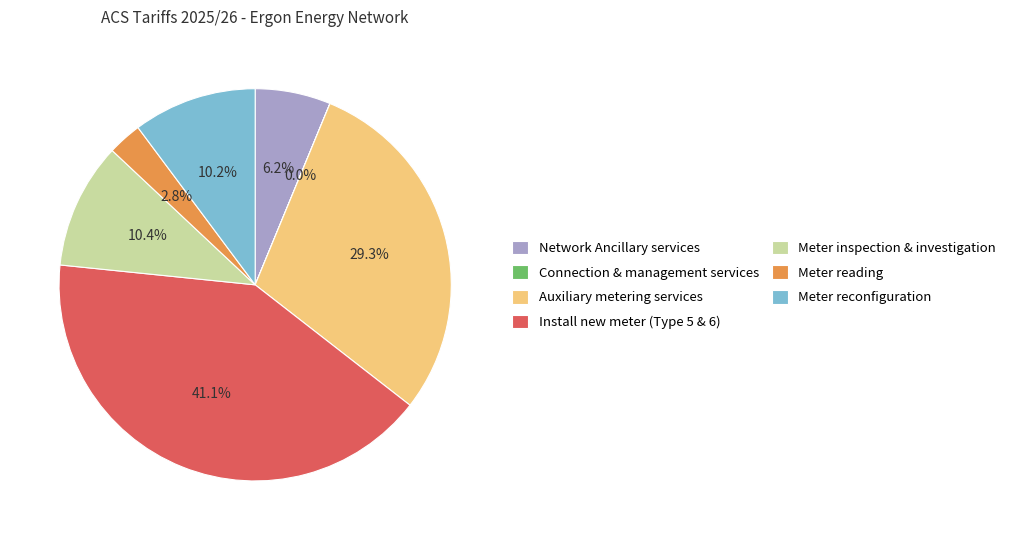

Which slice is the largest?

Install new meter (Type 5 & 6)